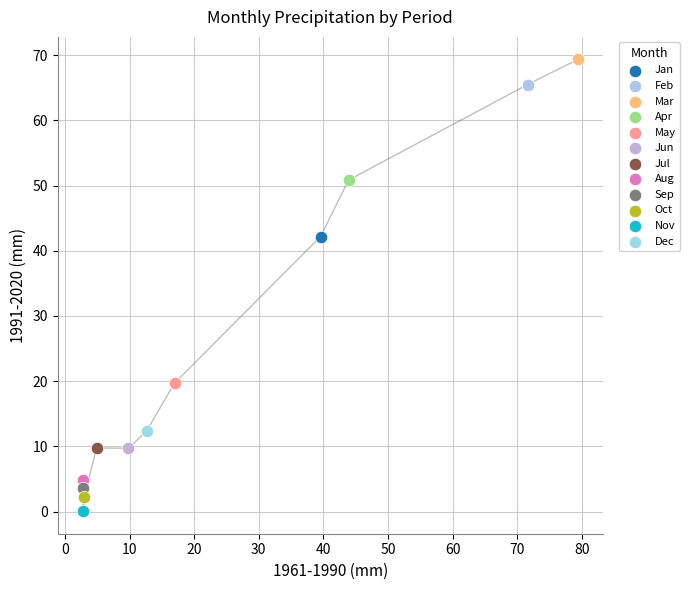

Which series contains the lowest Y value?

Nov